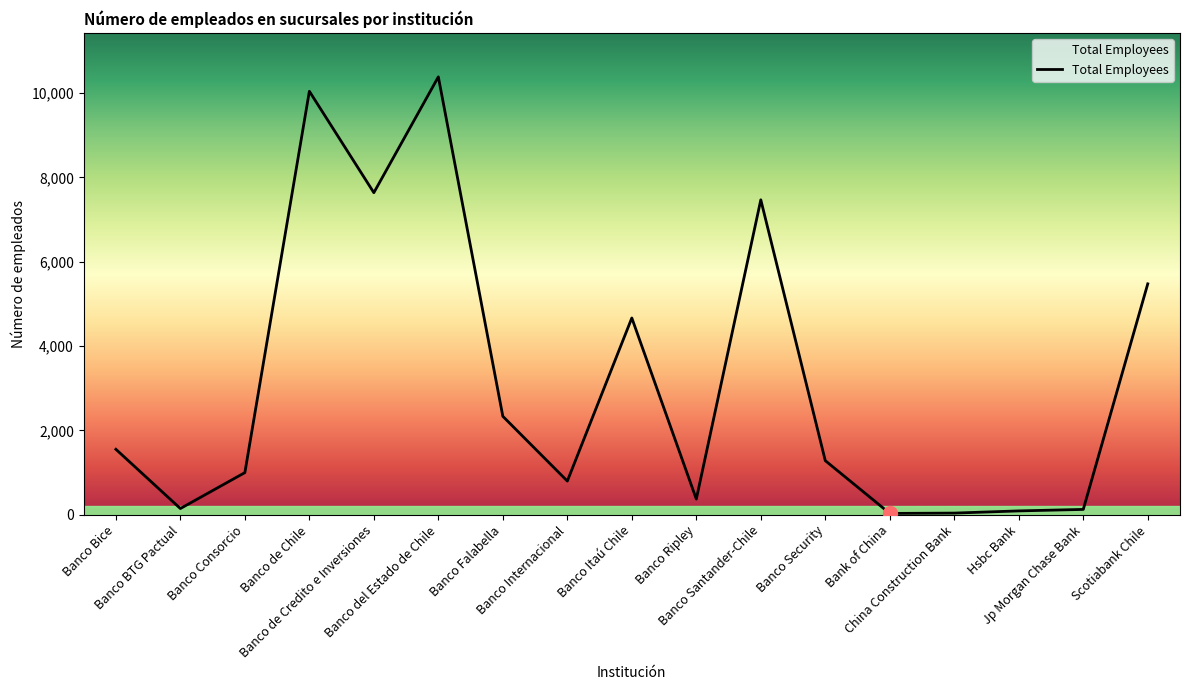

Which has a higher value, Scotiabank Chile or Banco Itaú Chile?

Scotiabank Chile